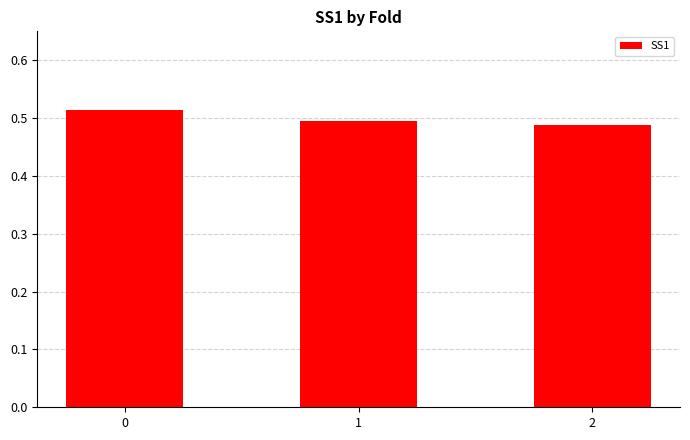

The chart shows a value of 0.5 at 2. True or false?

True